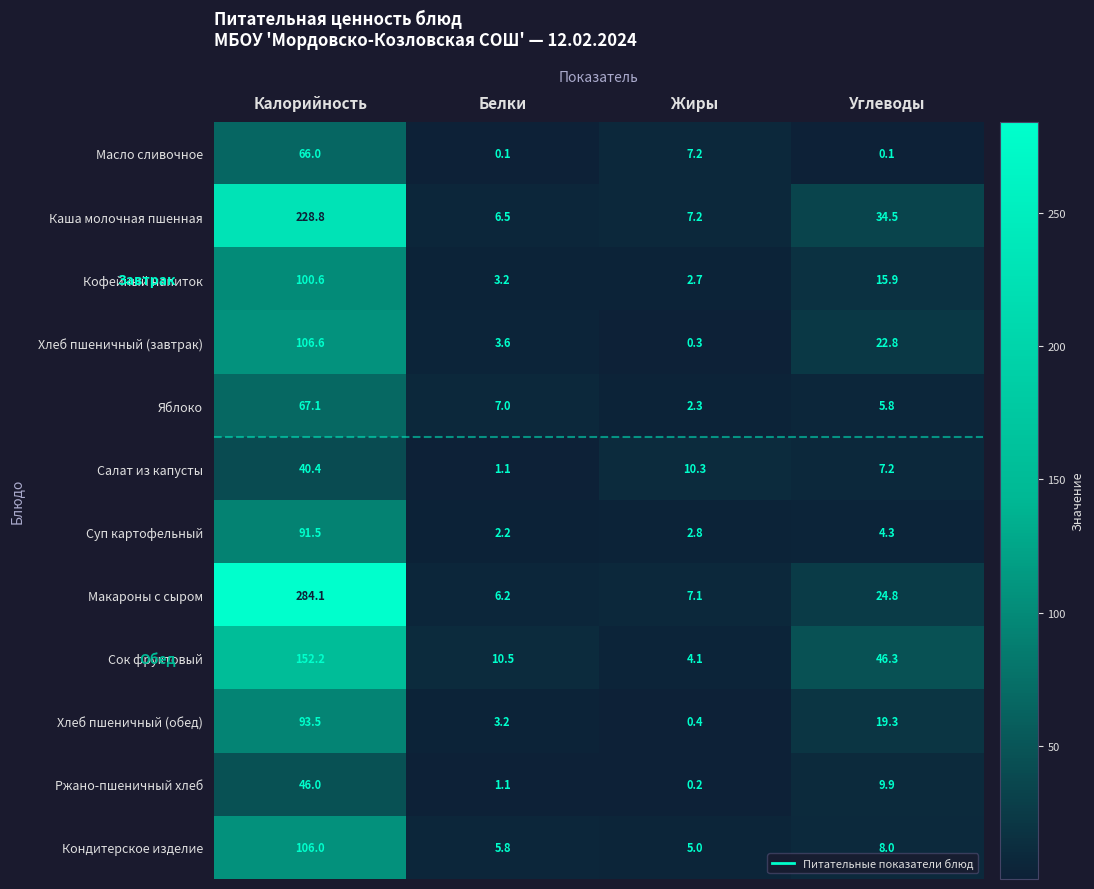

What is the sum of the Салат из капусты values at Белки and Углеводы?

8.3